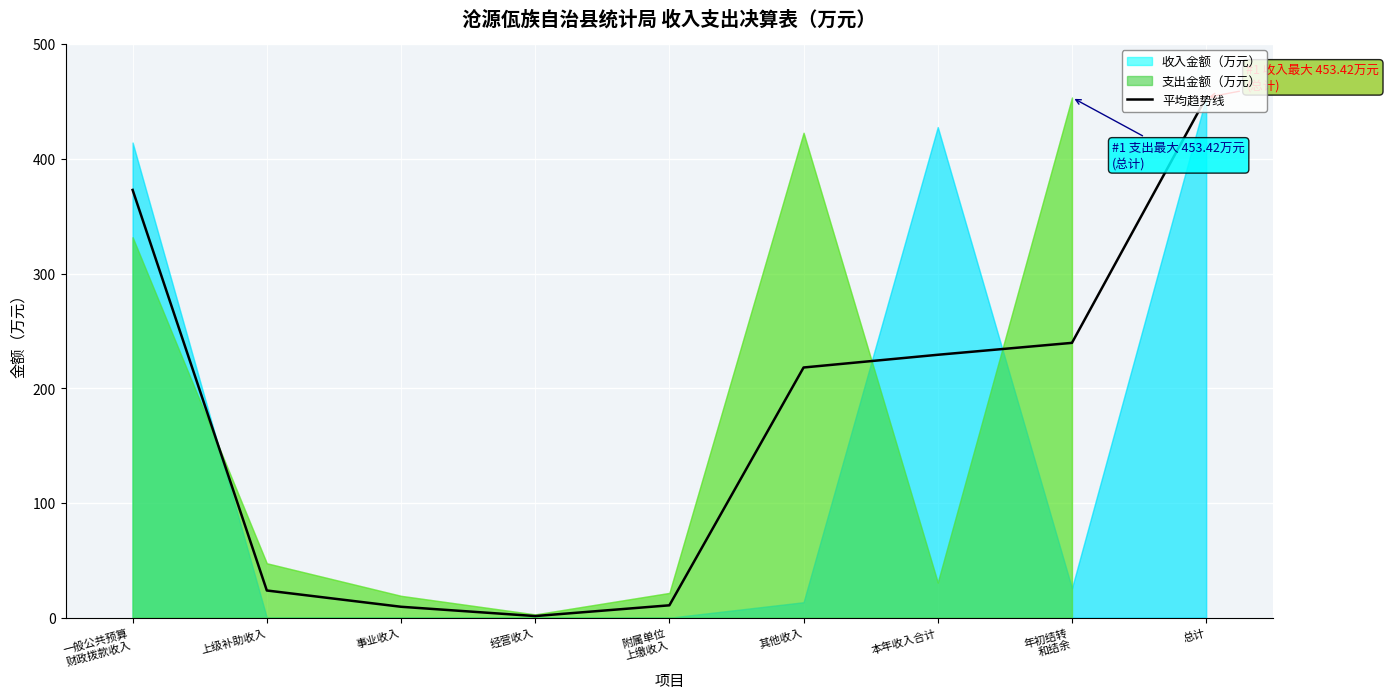

What is the approximate value of 平均趋势线 at 本年收入合计?

229.2